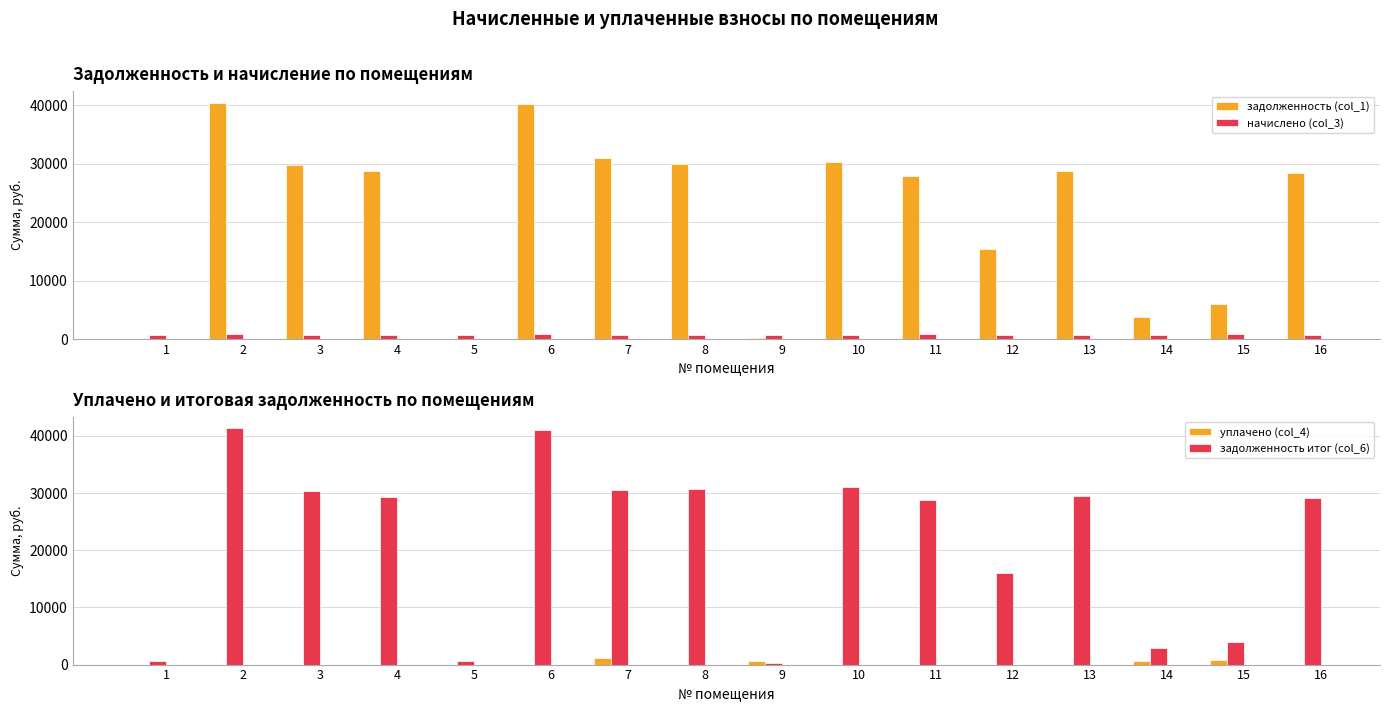

What is the difference between the second highest and minimum values in the задолженность (col_1) series?

40185.7